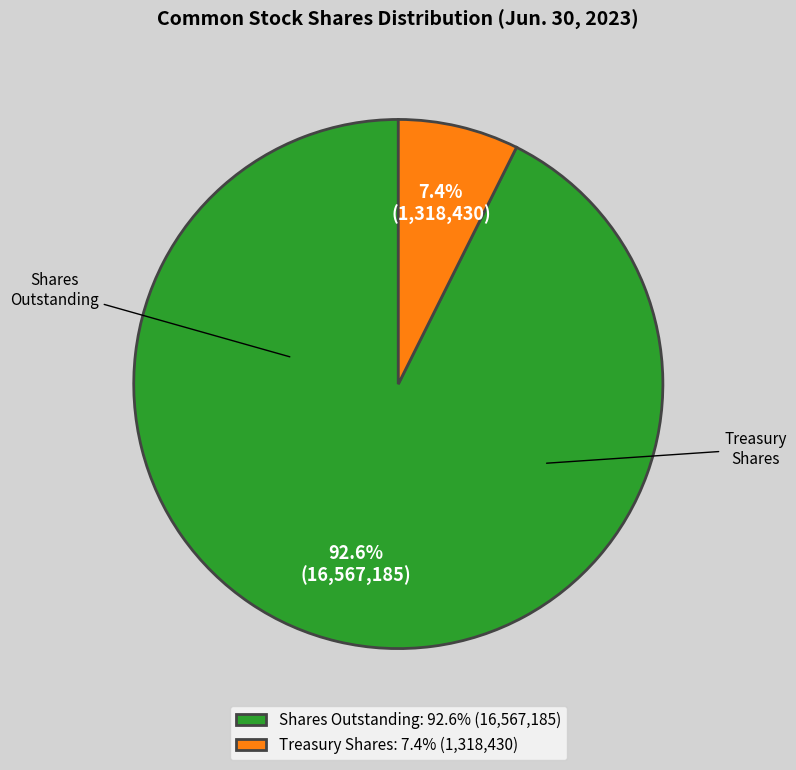

Rank the categories by value from lowest to highest.

Treasury Shares: 7.4% (1,318,430), Shares Outstanding: 92.6% (16,567,185)